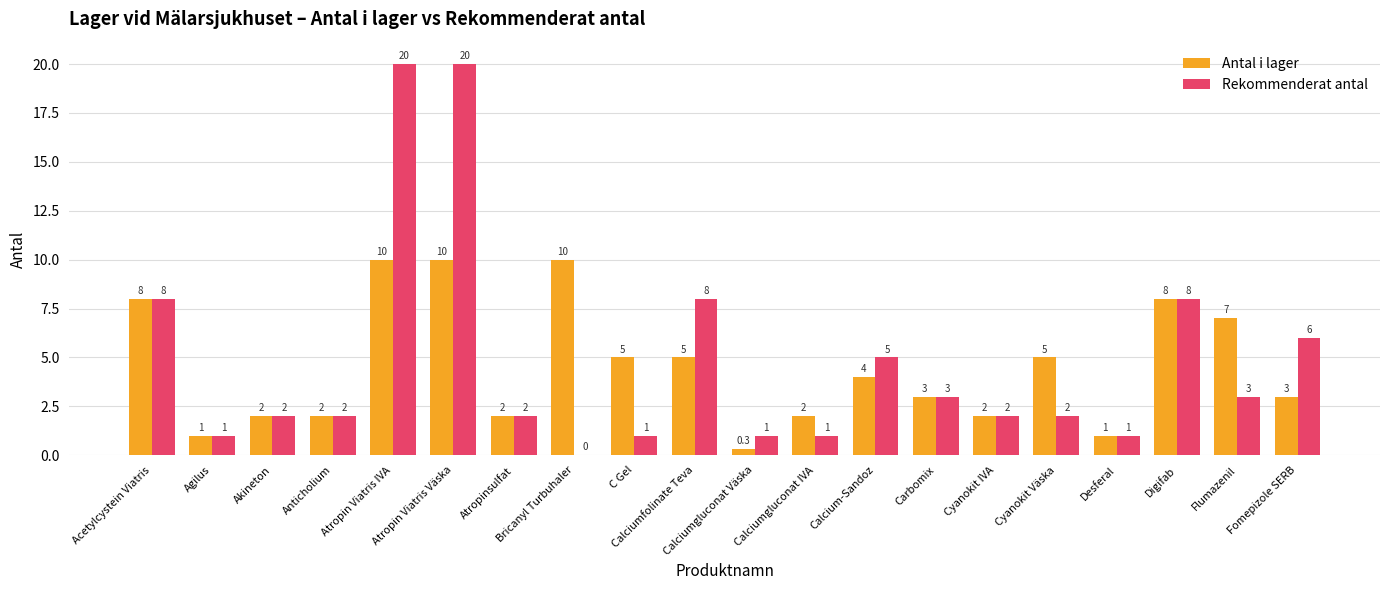

Where does the Antal i lager series first go above 4?

Acetylcystein Viatris